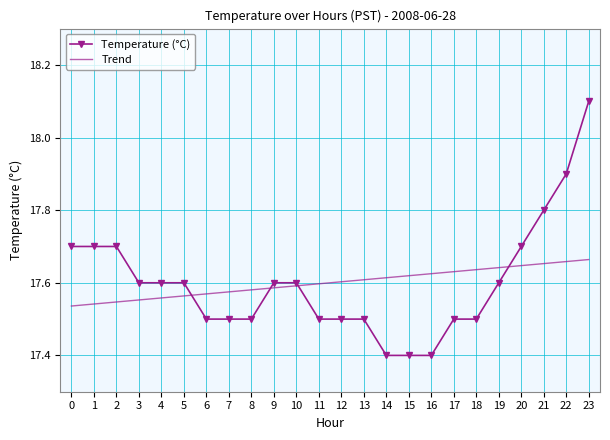

Which category has the highest value across all series?

23